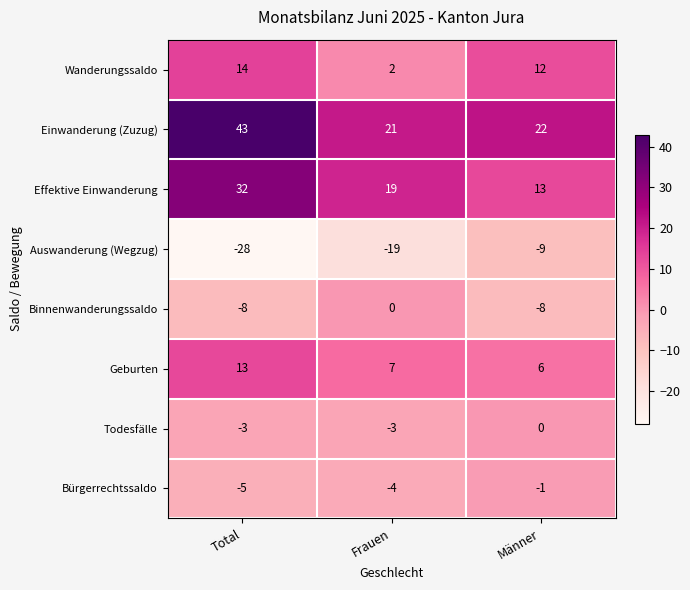

Rank the categories by Bürgerrechtssaldo value from lowest to highest.

Total, Frauen, Männer